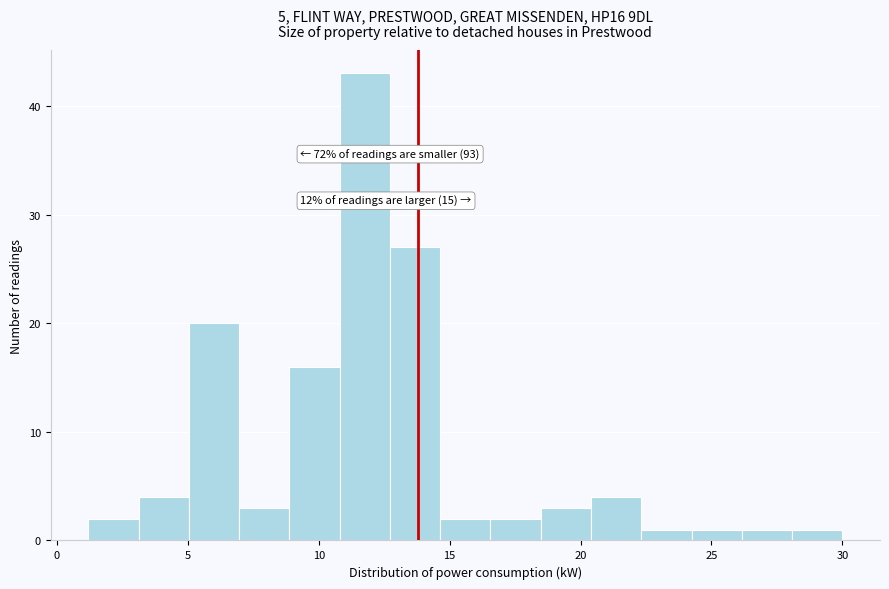

Around what value on the x-axis is the tallest bar? Give the approximate position of its centre, as read against the axis.

12.0